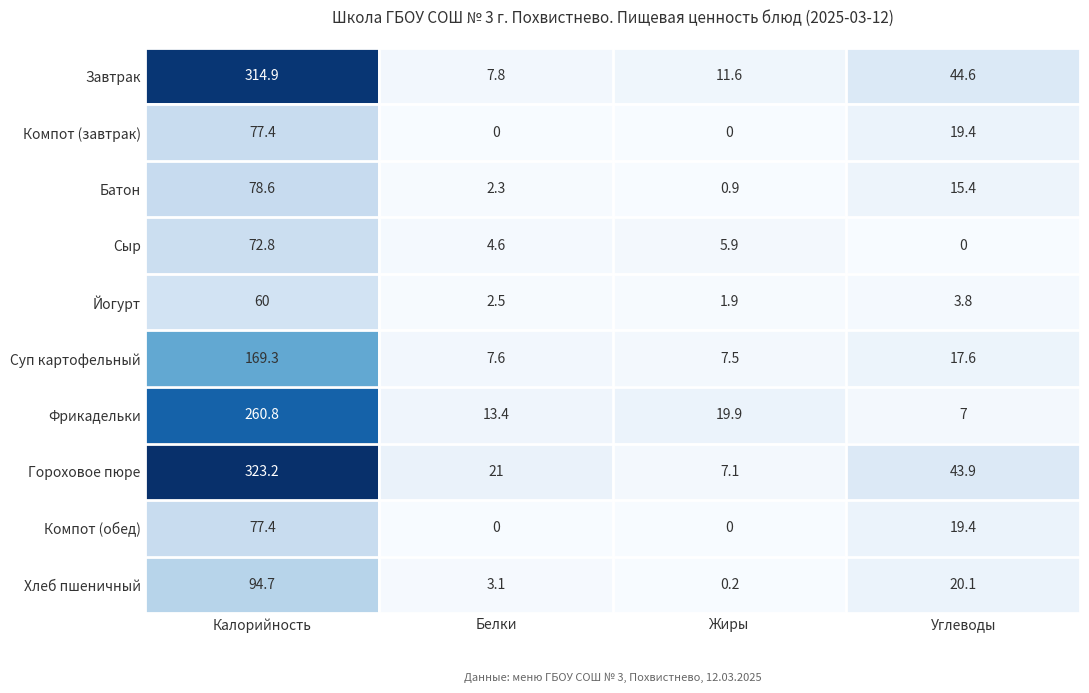

What is the approximate value of Фрикадельки at Белки?

13.4